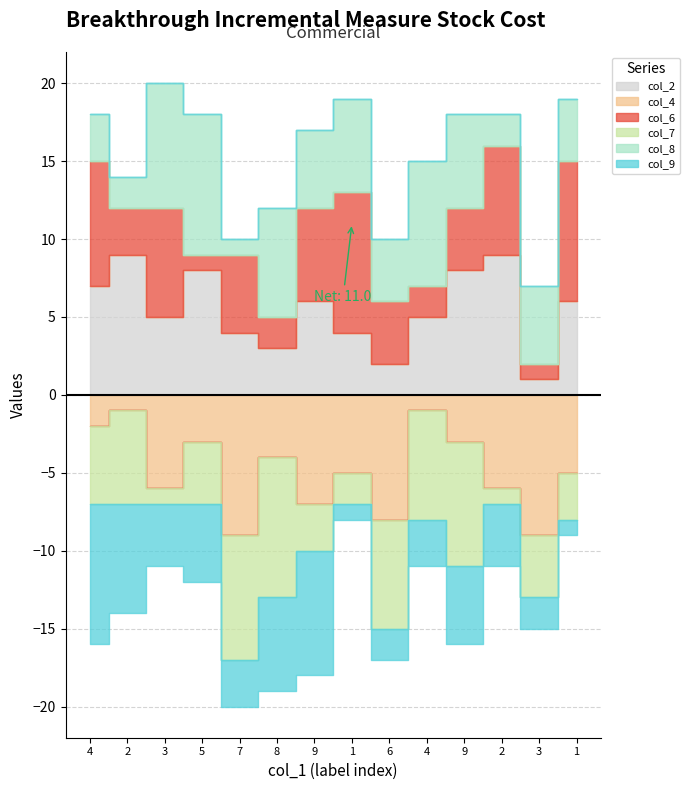

Which series has the widest spread of values?

col_2